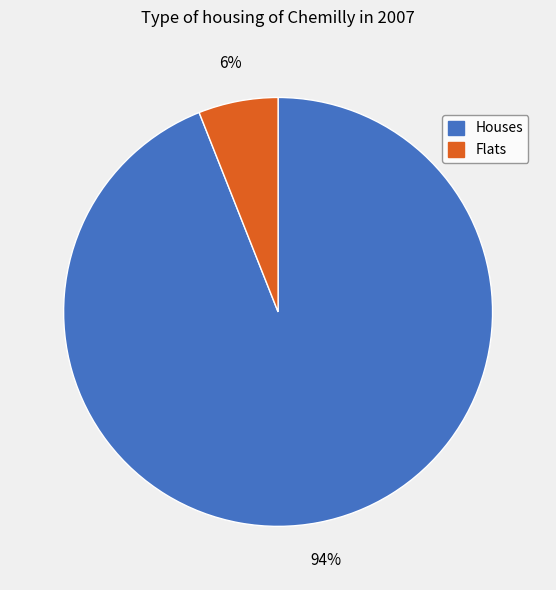

To the nearest percent, what is the average slice percentage?

50%